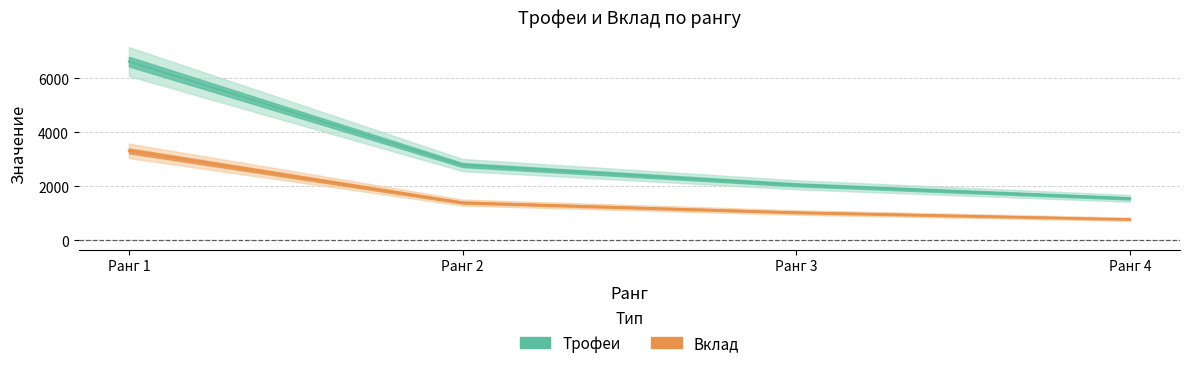

How many values in the Трофеи series are below 2782?

2